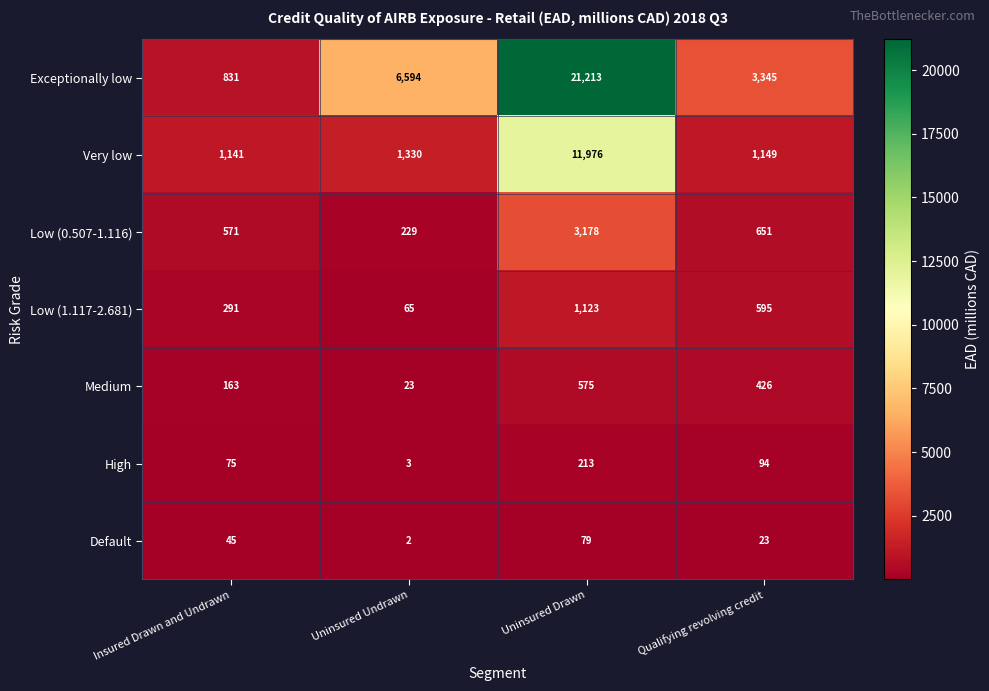

What is the spread (max minus min) of values at Insured Drawn and Undrawn?

1096